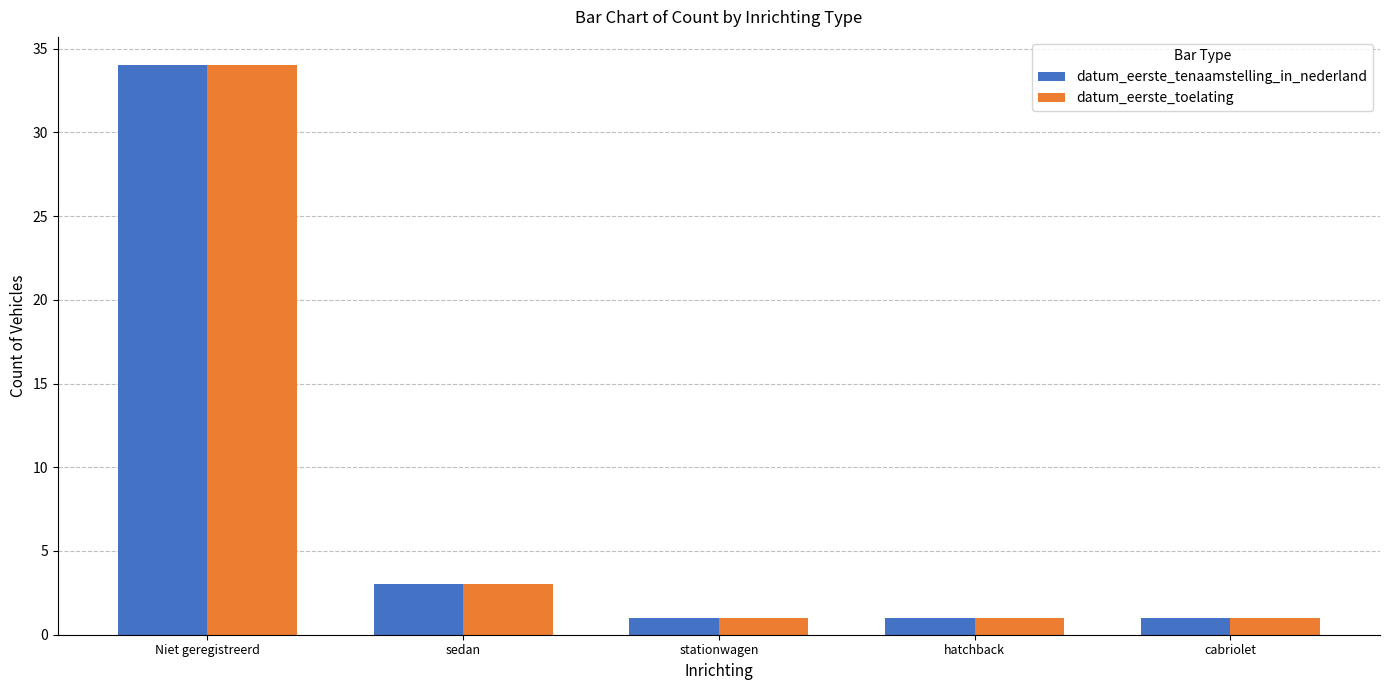

What is the difference between the datum_eerste_toelating values at sedan and stationwagen?

2